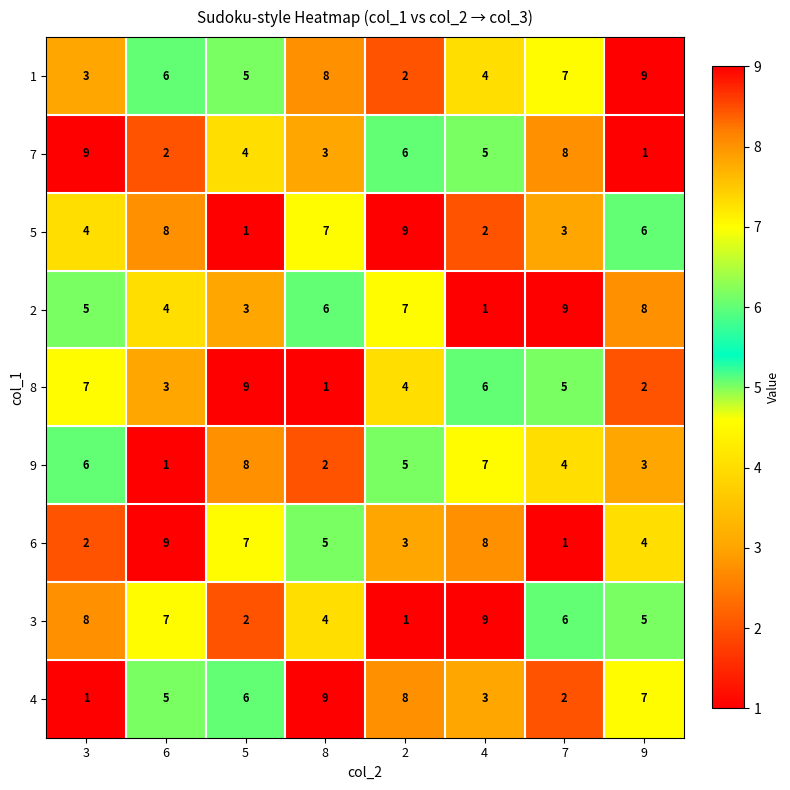

What is the approximate value of 7 at 8?

3